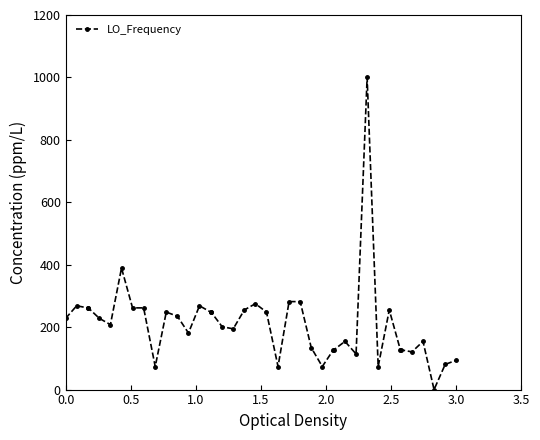

What is the maximum value shown in the chart?

1000.0